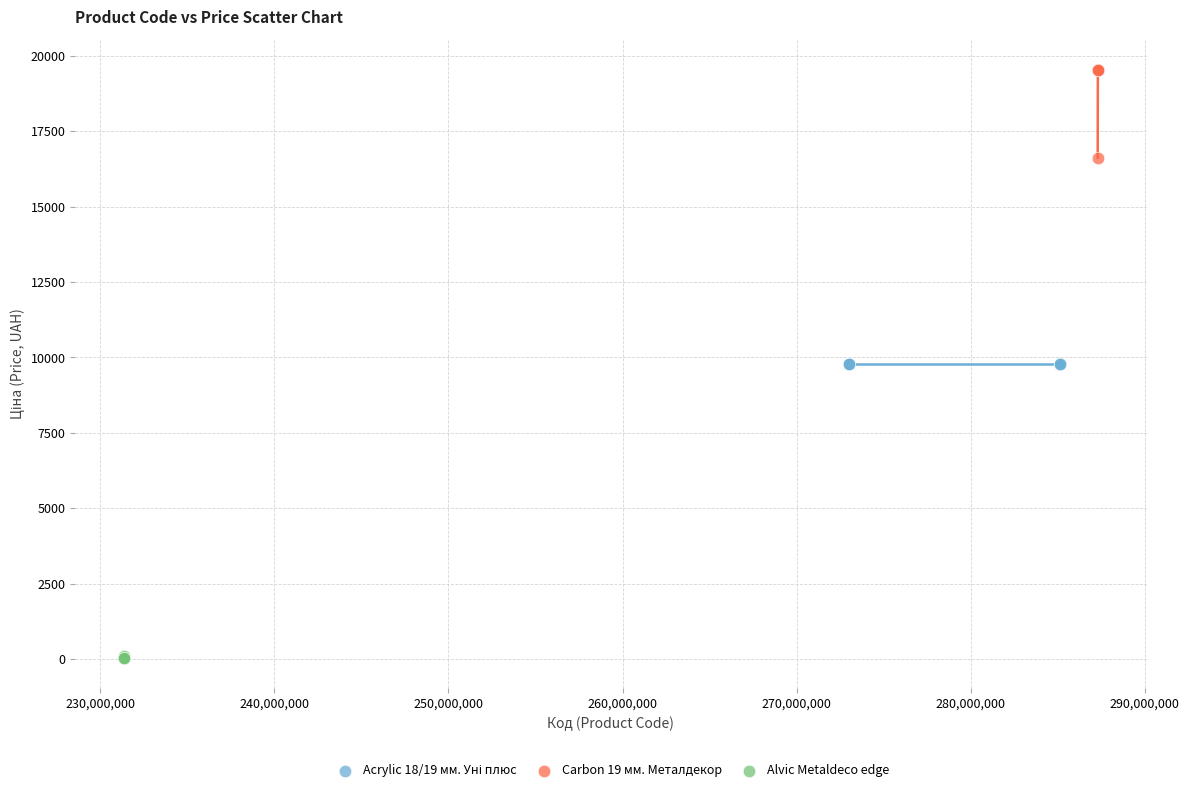

Which series reaches the minimum Y coordinate?

Alvic Metaldeco edge